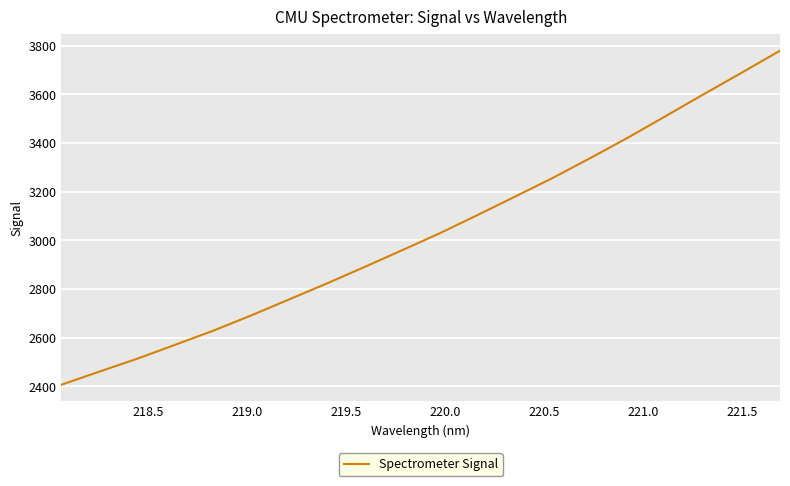

Count the number of data series in this chart.

1